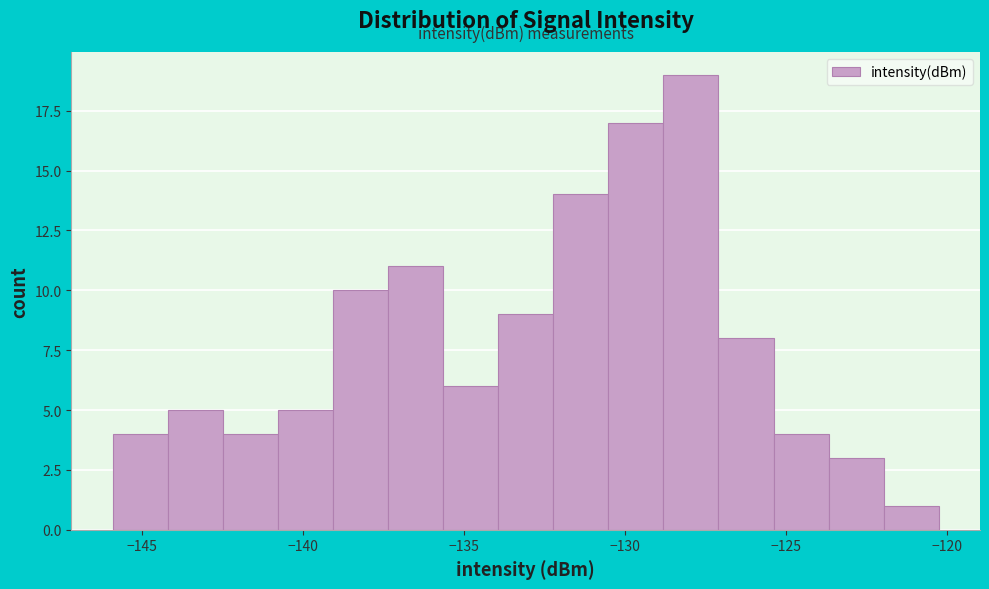

Around what value on the x-axis is the tallest bar? Give the approximate position of its centre, as read against the axis.

-128.0